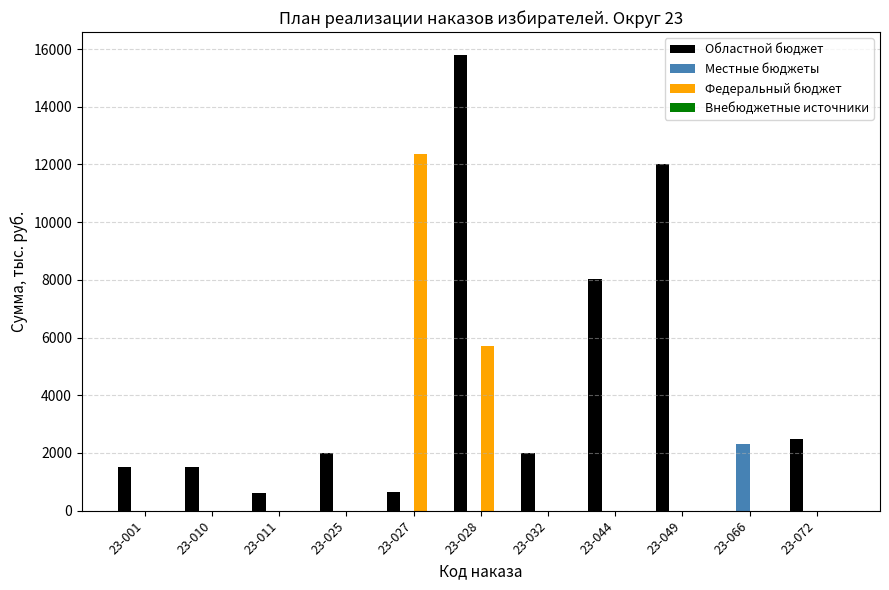

Count the number of categories in the chart.

11